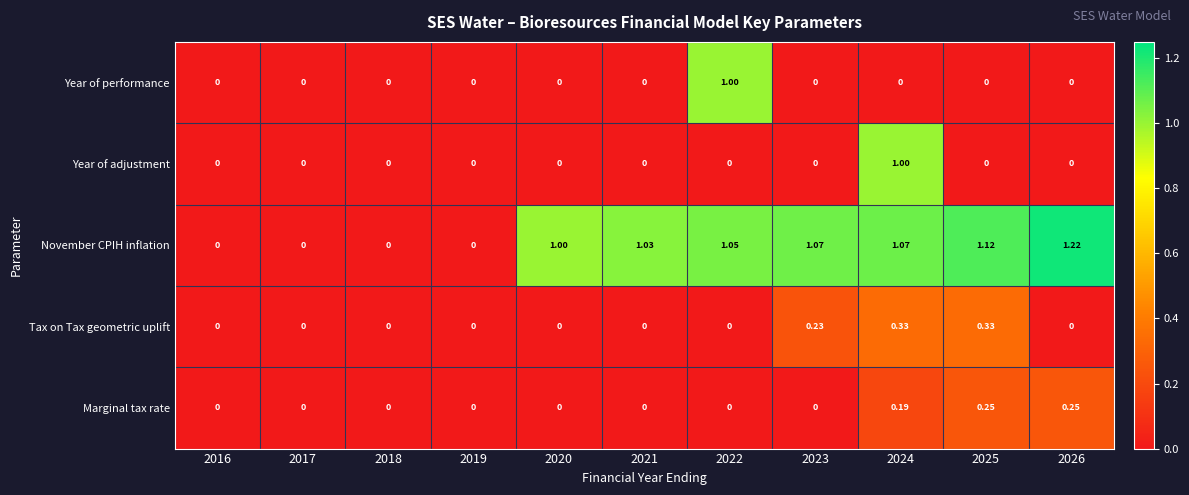

Which series has the largest total across all categories?

November CPIH inflation